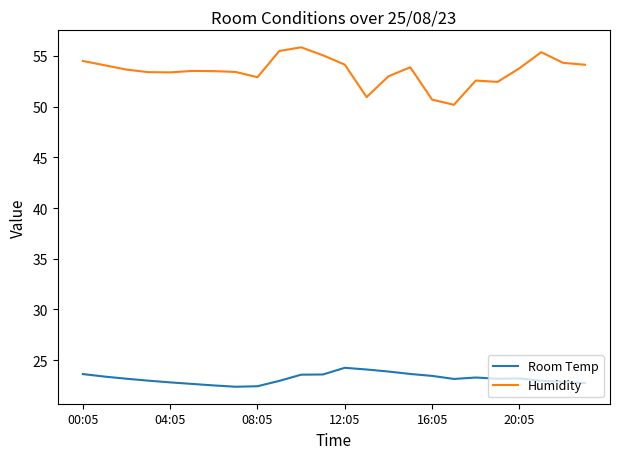

What is the maximum value for Humidity?

55.9